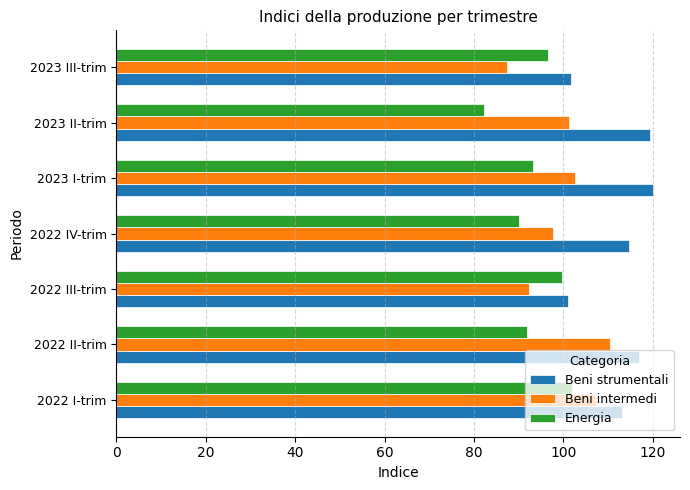

What is the difference between the highest and lowest values at 2022 IV-trim?

24.6